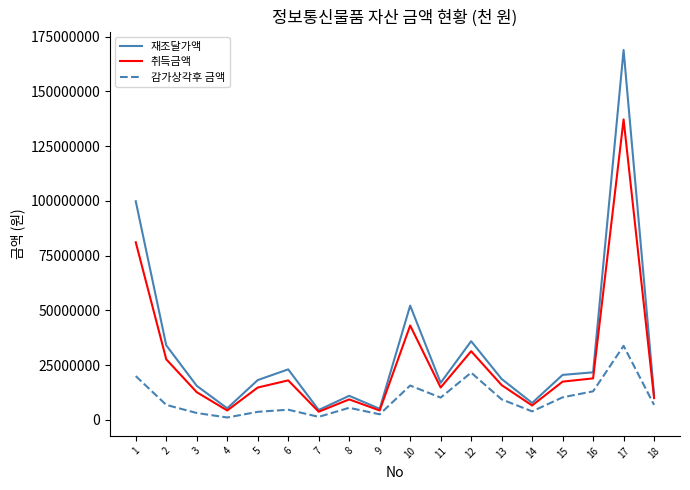

What is the maximum value shown in the chart?

168836909